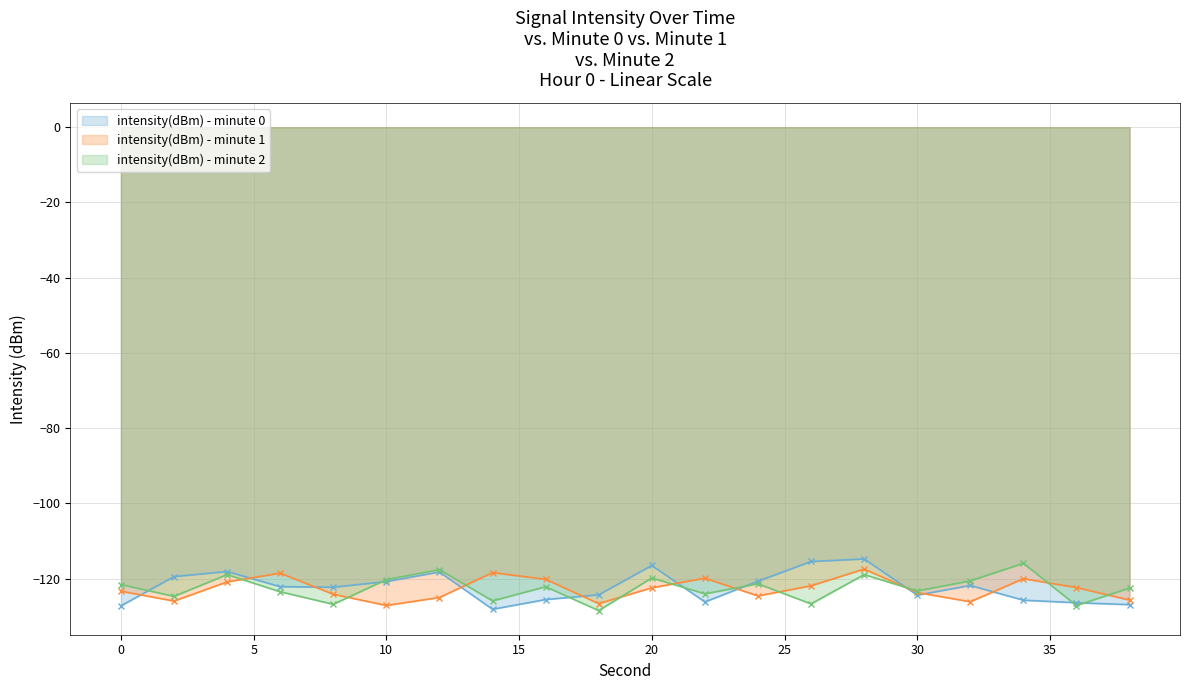

In intensity(dBm) - minute 0, how many points are higher than both neighbors (excluding endpoints)?

5